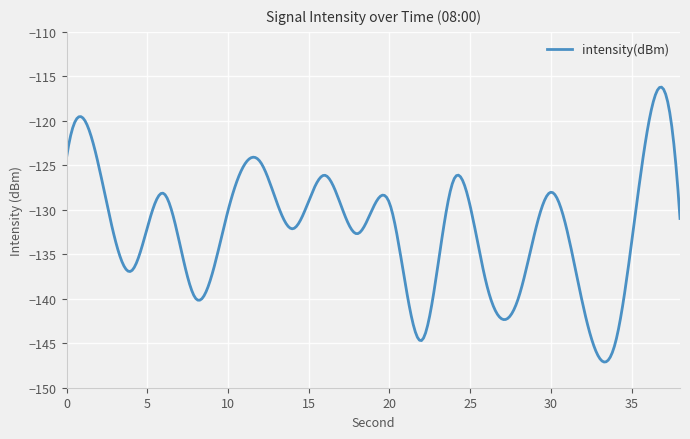

What is the minimum value shown in the chart?

-147.1